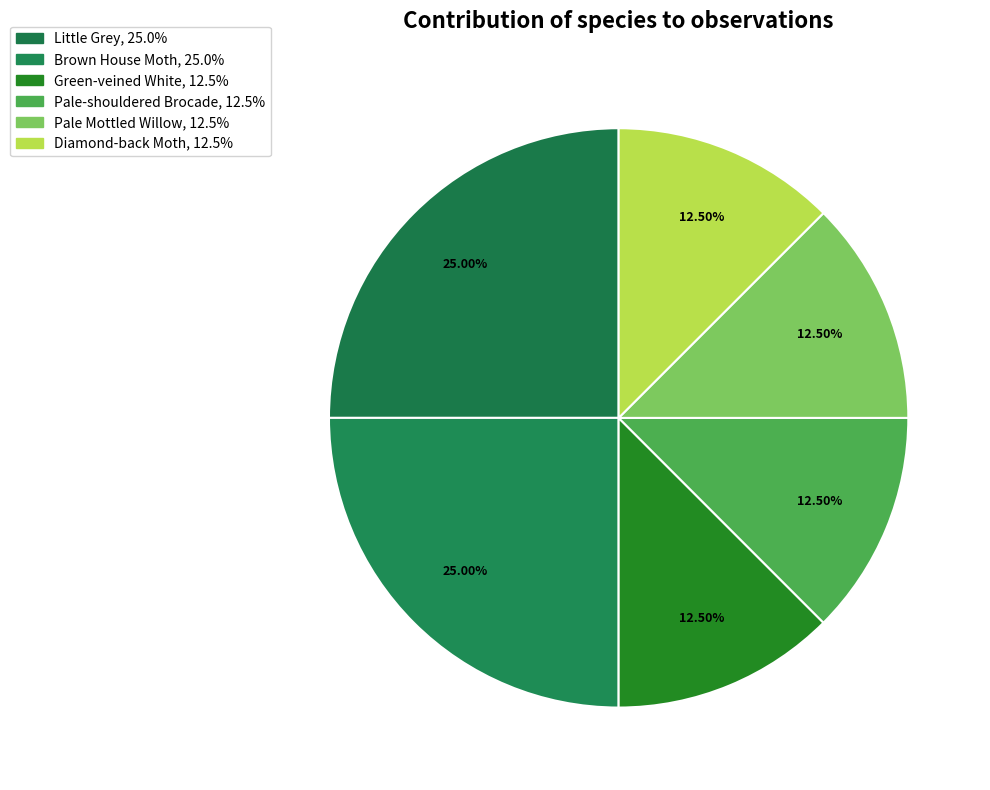

The Pale Mottled Willow slice represents 12% of the pie. True or false?

True